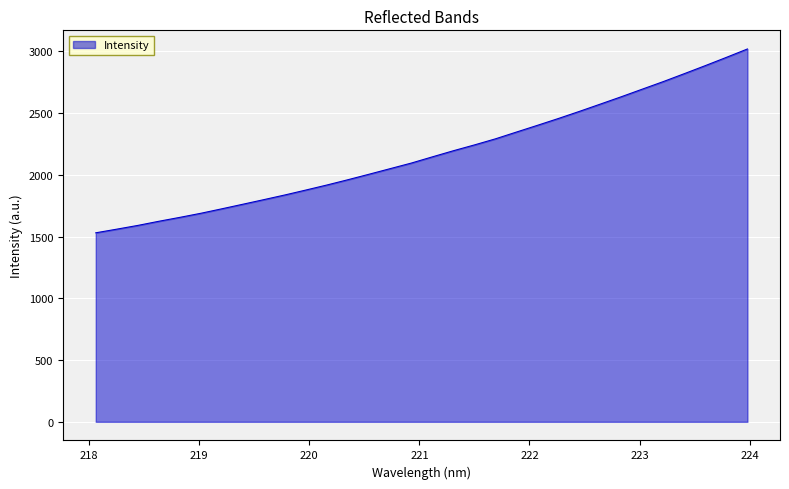

What is the difference between the maximum and minimum values?

1488.7